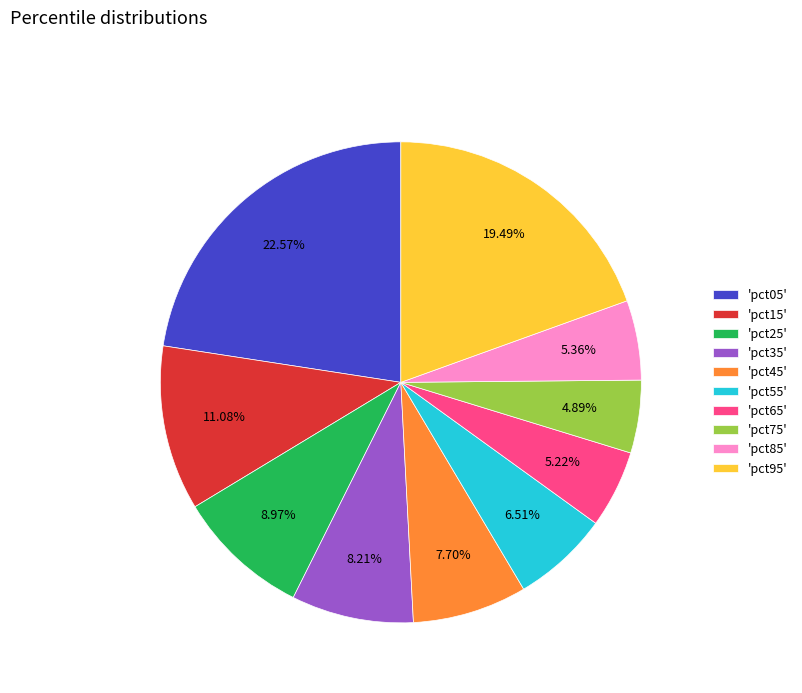

Which slice is the largest?

'pct05'